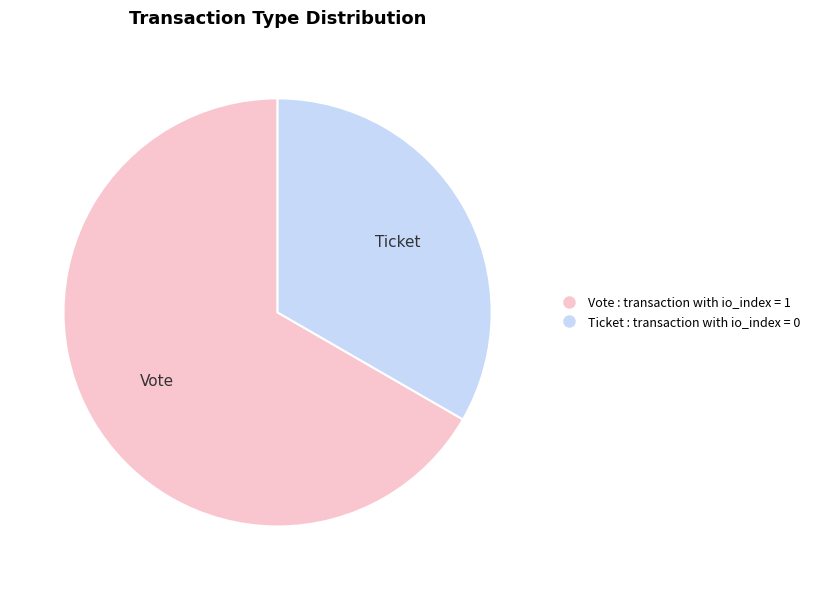

Is it true that Ticket is 1% of the pie?

False